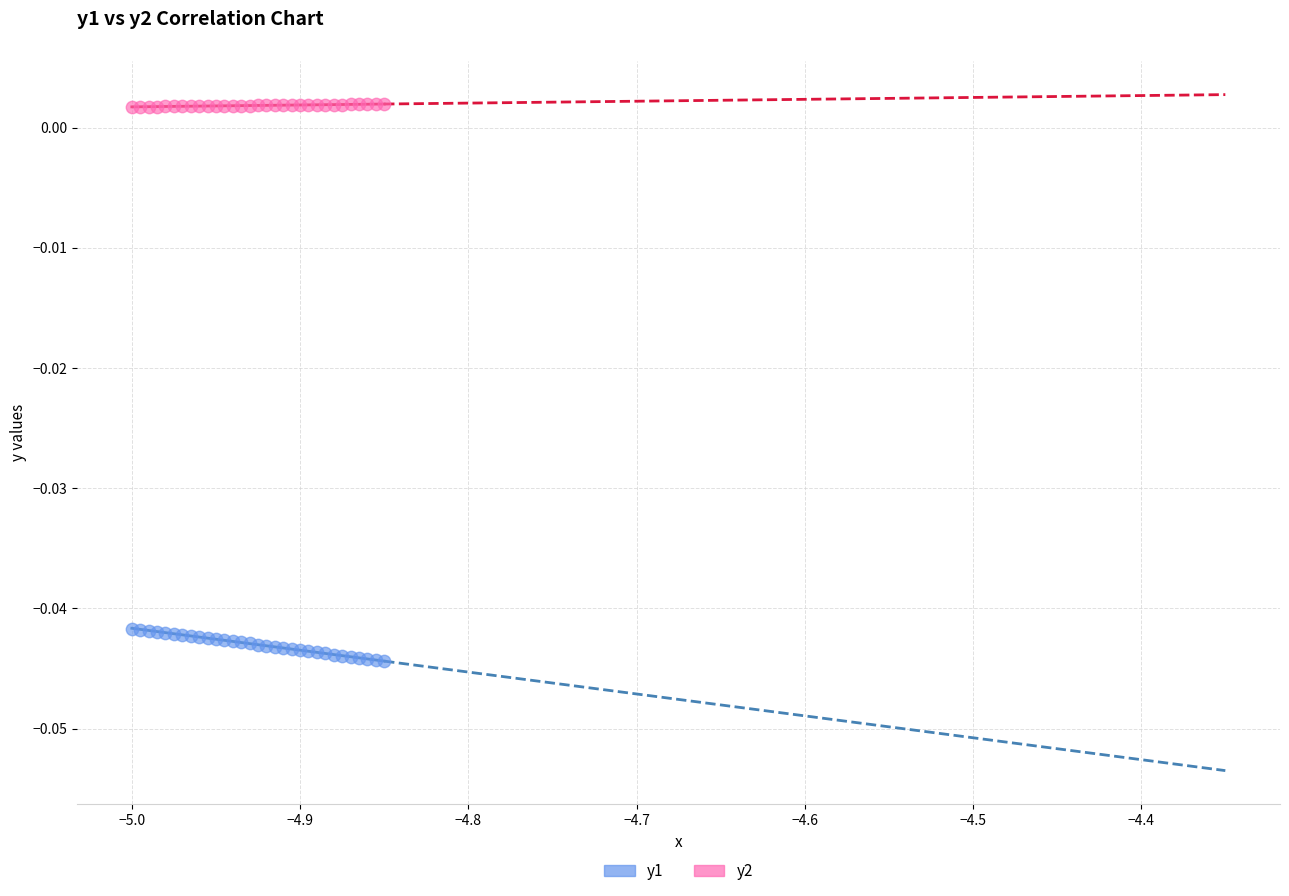

What are all the series names shown in the legend?

y1, y2